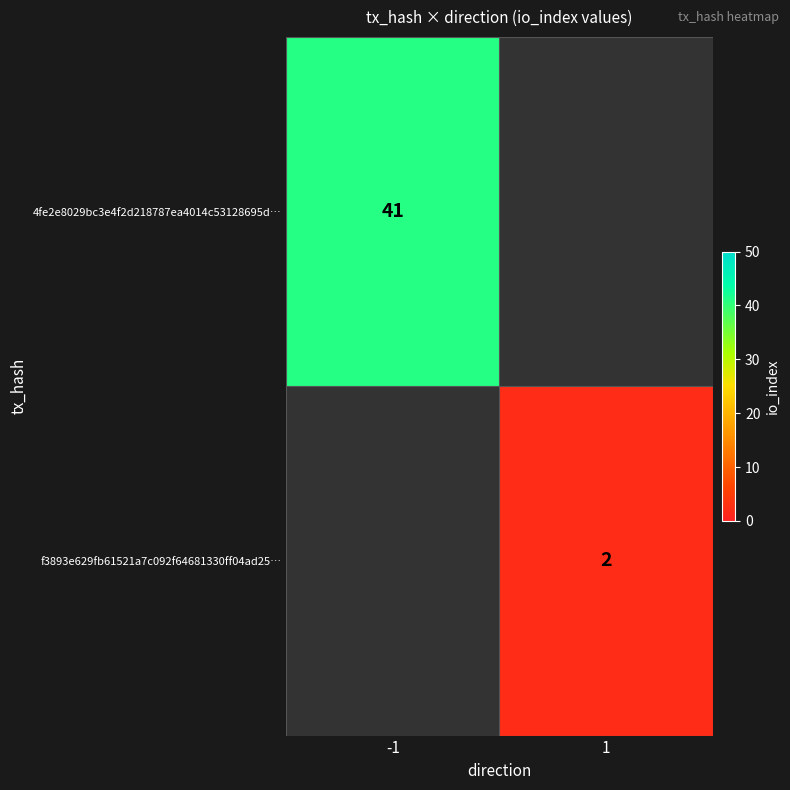

The value of 4fe2e8029bc3e4f2d218787ea4014c53128695d… at -1 is 41. True or false?

True